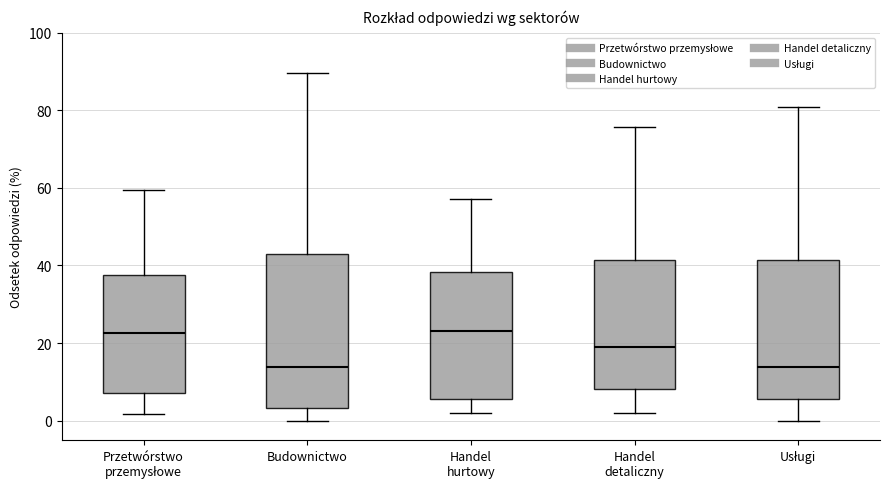

Reading left to right, read every box against the y-axis: the position of its median line, the range the box covers, and the ends of its whiskers. The values are not printed on the chart, so give them approximately, as read against the axis.

Przetwórstwo przemysłowe: median 22, box 8 to 38, whiskers 2 to 60
Budownictwo: median 14, box 4 to 42, whiskers 0 to 90
Handel hurtowy: median 24, box 6 to 38, whiskers 2 to 58
Handel detaliczny: median 20, box 8 to 42, whiskers 2 to 76
Usługi: median 14, box 6 to 42, whiskers 0 to 80